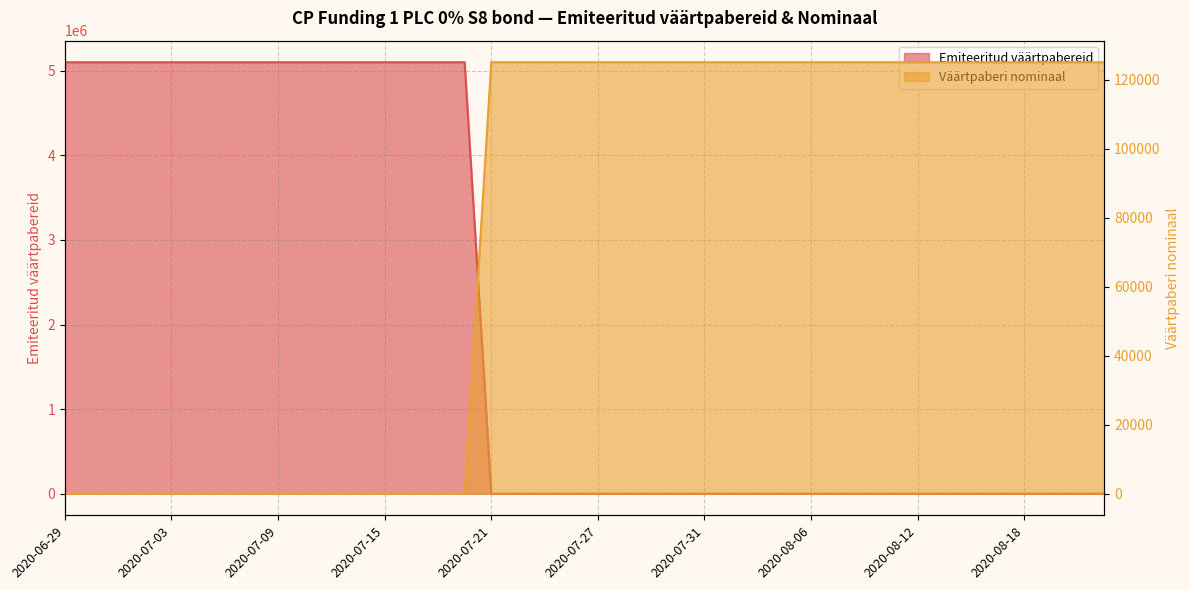

Reading left to right, transcribe all the data shown in this chart.

Emiteeritud väärtpabereid: 2020-06-29=5100000	2020-06-30=5100000	2020-07-01=5100000	2020-07-02=5100000	2020-07-03=5100000	2020-07-06=5100000	2020-07-07=5100000	2020-07-08=5100000	2020-07-09=5100000	2020-07-10=5100000	2020-07-13=5100000	2020-07-14=5100000	2020-07-15=5100000	2020-07-16=5100000	2020-07-17=5100000	2020-07-20=5100000	2020-07-21=80	2020-07-22=80	2020-07-23=80	2020-07-24=80	2020-07-27=80	2020-07-28=80	2020-07-29=80	2020-07-30=80	2020-07-31=80	2020-08-03=80	2020-08-04=80	2020-08-05=80	2020-08-06=80	2020-08-07=80	2020-08-10=80	2020-08-11=80	2020-08-12=80	2020-08-13=80	2020-08-14=80	2020-08-17=80	2020-08-18=80	2020-08-19=80	2020-08-20=80	2020-08-21=80
Väärtpaberi nominaal: 2020-06-29=1	2020-06-30=1	2020-07-01=1	2020-07-02=1	2020-07-03=1	2020-07-06=1	2020-07-07=1	2020-07-08=1	2020-07-09=1	2020-07-10=1	2020-07-13=1	2020-07-14=1	2020-07-15=1	2020-07-16=1	2020-07-17=1	2020-07-20=1	2020-07-21=125000	2020-07-22=125000	2020-07-23=125000	2020-07-24=125000	2020-07-27=125000	2020-07-28=125000	2020-07-29=125000	2020-07-30=125000	2020-07-31=125000	2020-08-03=125000	2020-08-04=125000	2020-08-05=125000	2020-08-06=125000	2020-08-07=125000	2020-08-10=125000	2020-08-11=125000	2020-08-12=125000	2020-08-13=125000	2020-08-14=125000	2020-08-17=125000	2020-08-18=125000	2020-08-19=125000	2020-08-20=125000	2020-08-21=125000